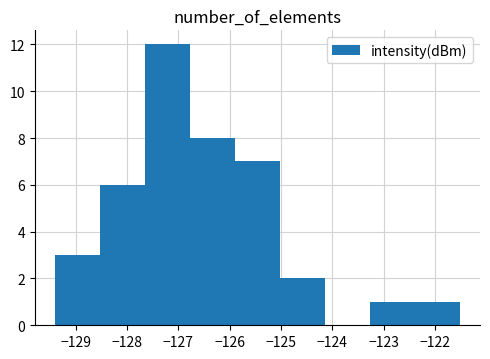

Reading left to right, list every bar in this chart as the range it spans on the x-axis followed by its height. Neither the bar edges nor the heights are printed on the chart, so give them approximately, as read against the axes.

-129.4 to -128.5: 3
-128.5 to -127.6: 6
-127.6 to -126.8: 12
-126.8 to -125.9: 8
-125.9 to -125.0: 7
-125.0 to -124.1: 2
-124.1 to -123.3: 0
-123.3 to -122.4: 1
-122.4 to -121.5: 1